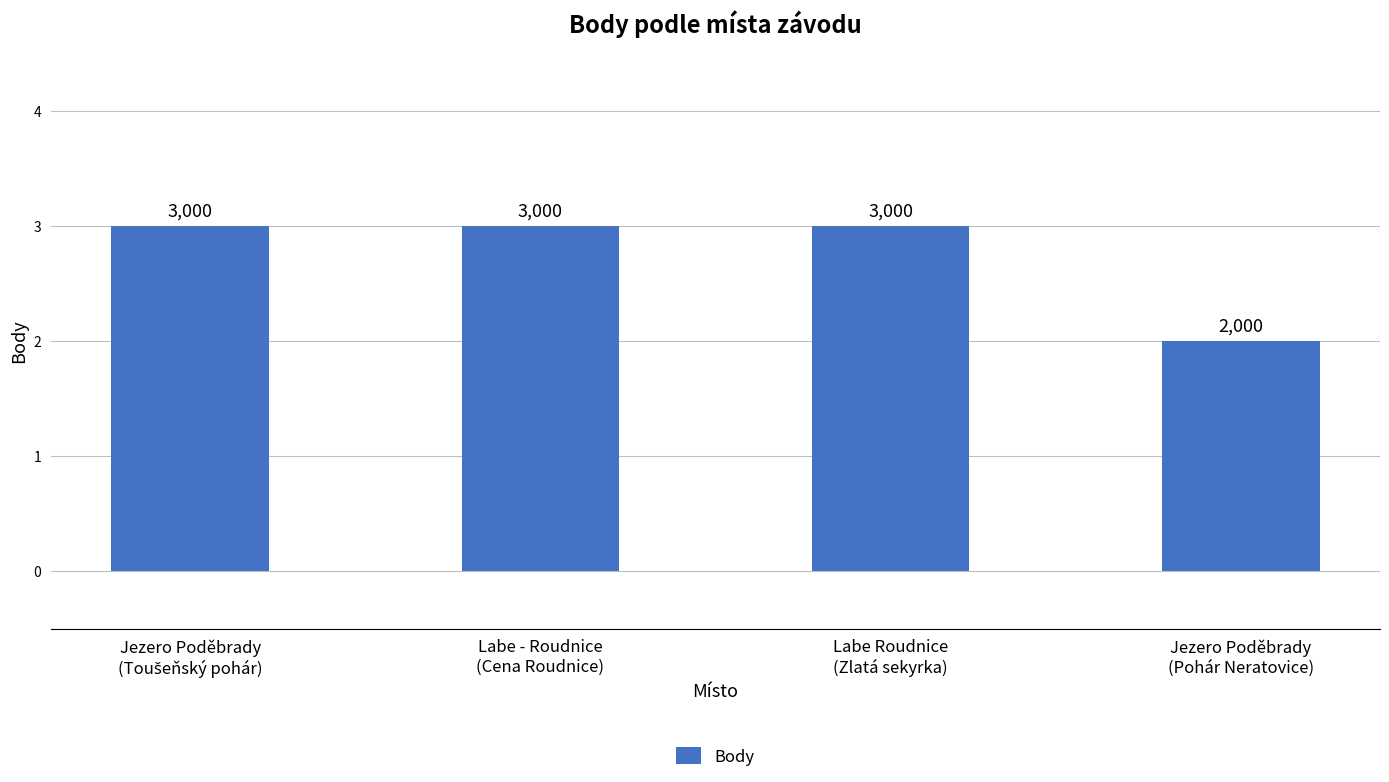

Which label corresponds to the smallest value in the chart?

Jezero Poděbrady
(Pohár Neratovice)